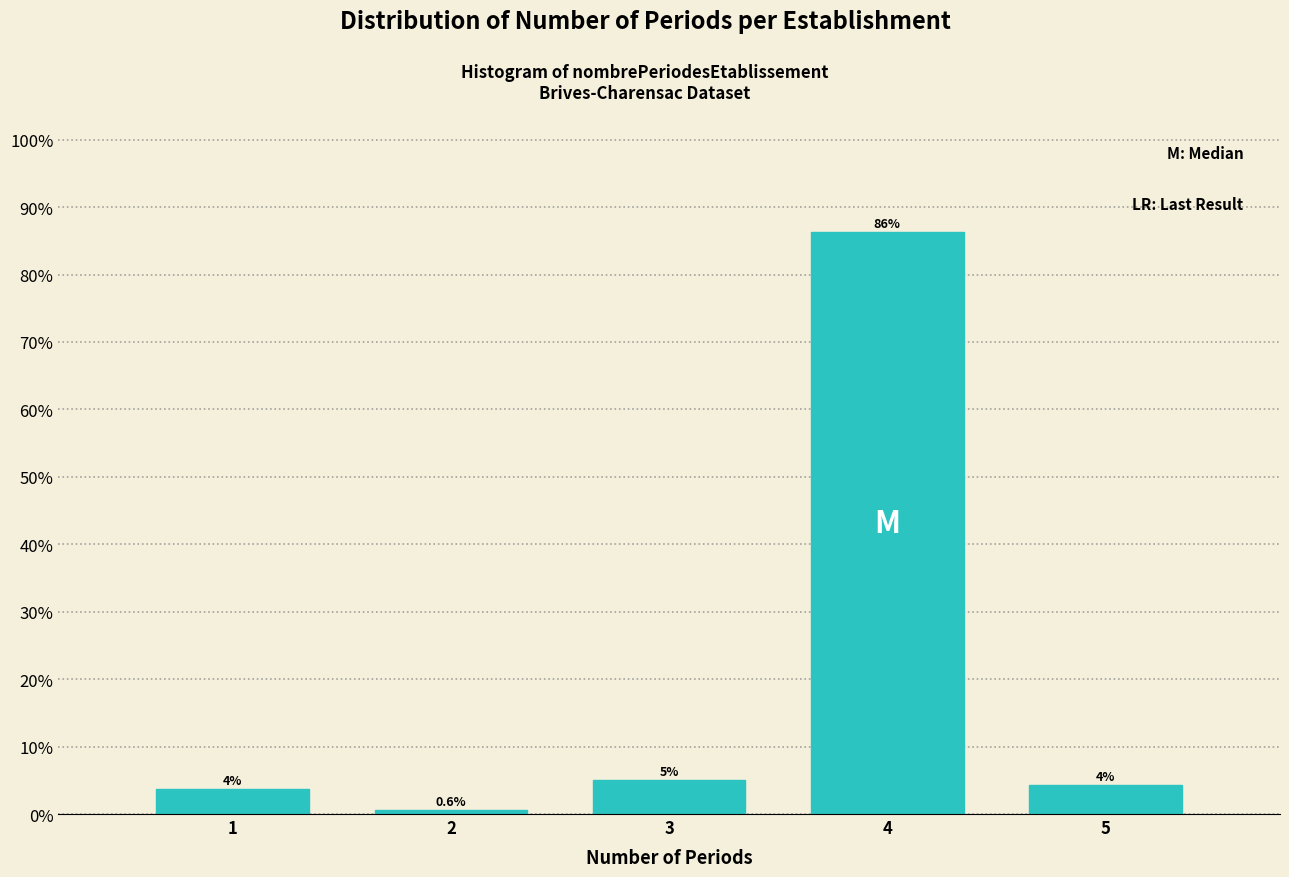

What is the smallest value displayed?

0.6